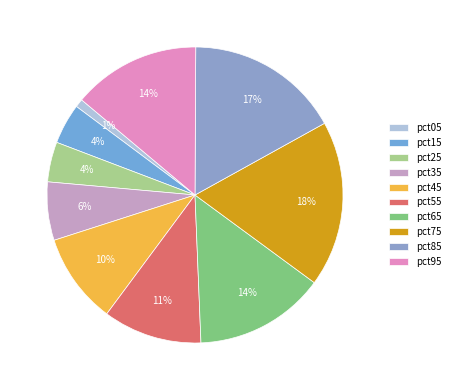

What is the largest slice in the pie chart?

pct75